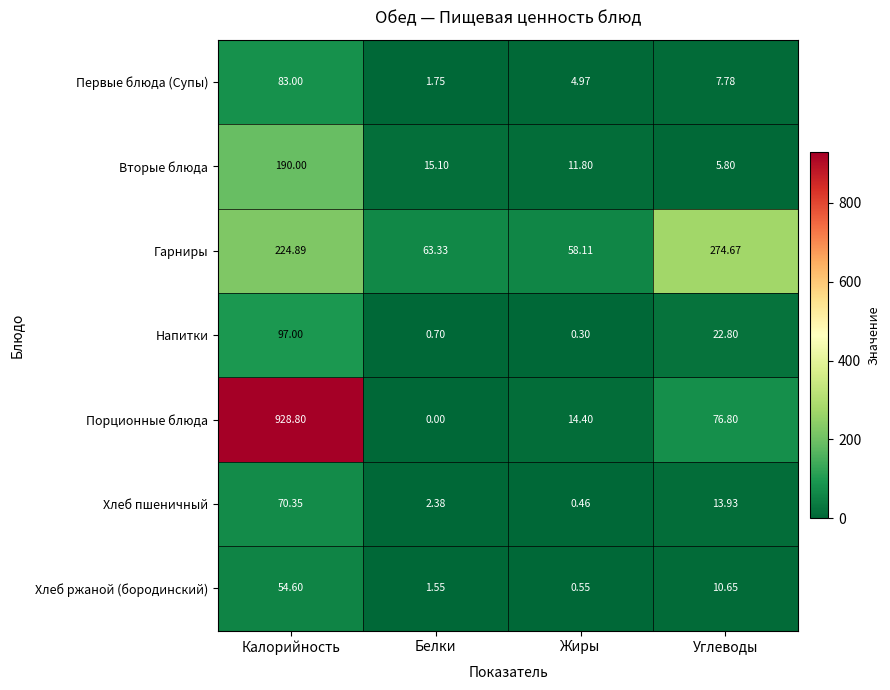

At how many categories does at least one series exceed 696?

1